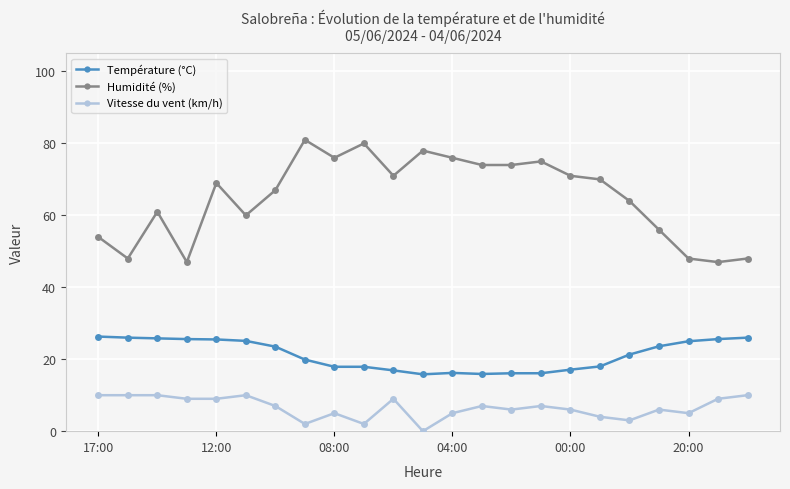

True or false: Humidité (%) and Vitesse du vent (km/h) cross at least once.

False